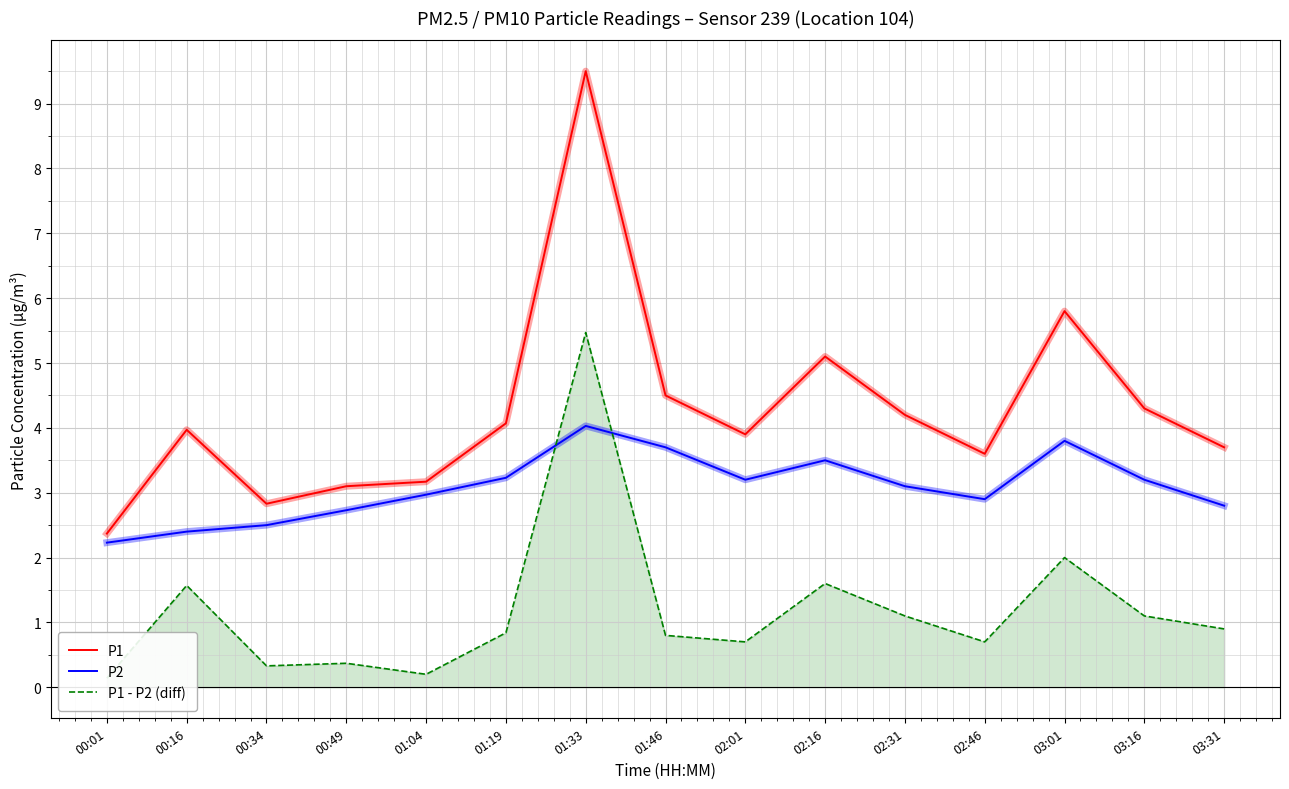

True or false: P2 and P1 cross at least once.

False